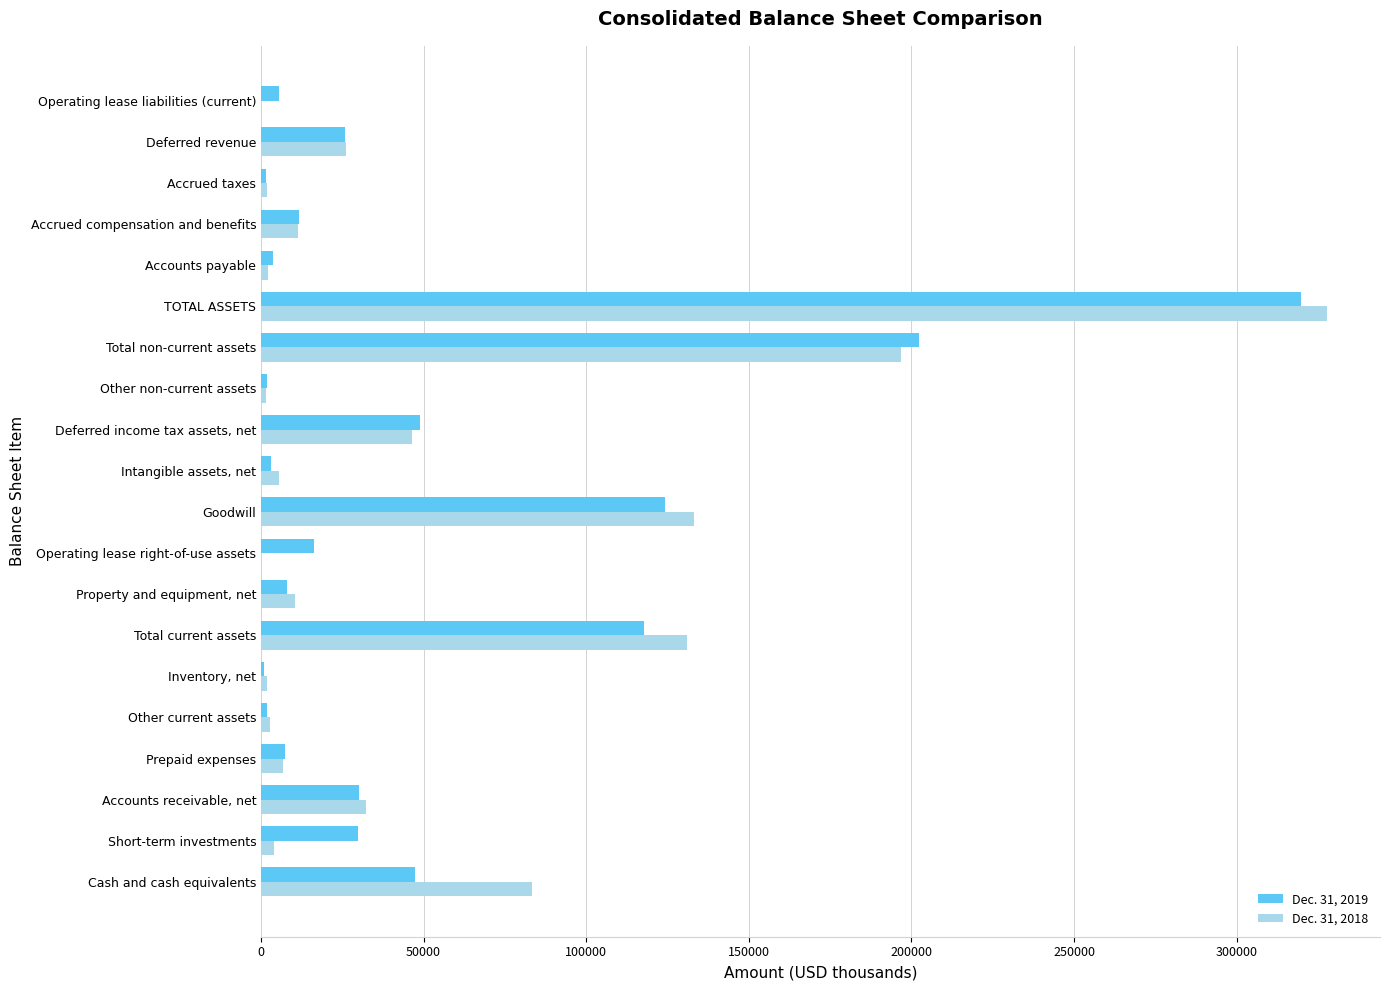

Which series has the largest range (max minus min)?

Dec. 31, 2018